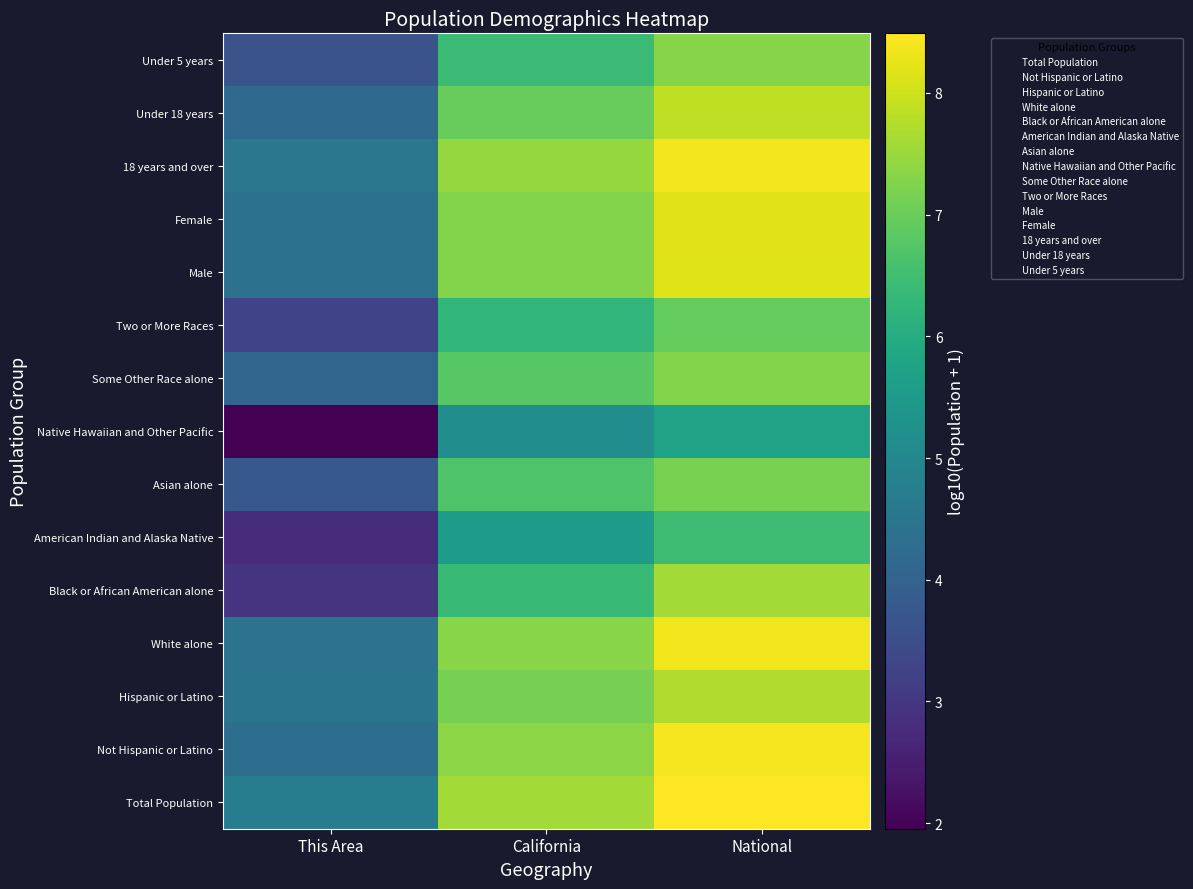

Reading right to left, extract all data points from this chart.

Total Population: National=8.5	California=7.6	This Area=4.7
Not Hispanic or Latino: National=8.4	California=7.4	This Area=4.3
Hispanic or Latino: National=7.7	California=7.1	This Area=4.5
White alone: National=8.3	California=7.3	This Area=4.5
Black or African American alone: National=7.6	California=6.4	This Area=3.0
American Indian and Alaska Native: National=6.5	California=5.6	This Area=2.8
Asian alone: National=7.2	California=6.7	This Area=3.7
Native Hawaiian and Other Pacific: National=5.7	California=5.2	This Area=2.0
Some Other Race alone: National=7.3	California=6.8	This Area=4.1
Two or More Races: National=7.0	California=6.3	This Area=3.3
Male: National=8.2	California=7.3	This Area=4.4
Female: National=8.2	California=7.3	This Area=4.4
18 years and over: National=8.4	California=7.4	This Area=4.5
Under 18 years: National=7.9	California=7.0	This Area=4.2
Under 5 years: National=7.3	California=6.4	This Area=3.6